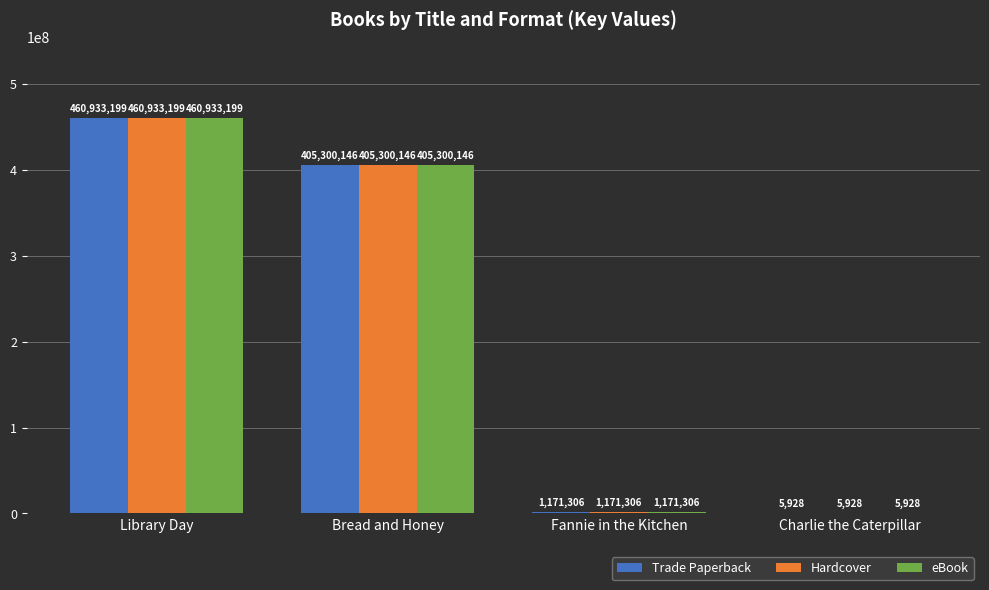

At which category is the sum across all series the highest?

Library Day